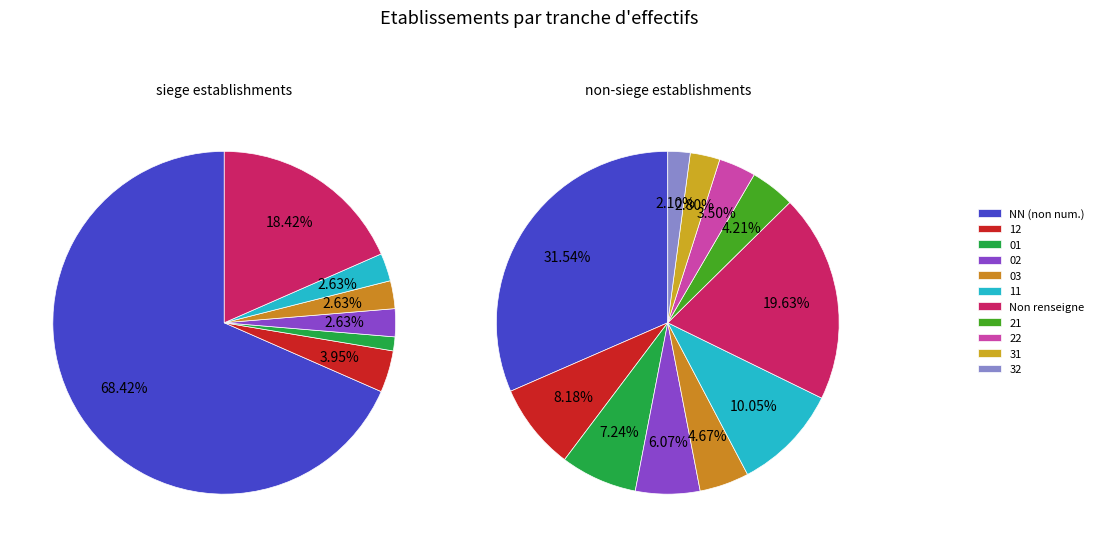

To the nearest percent, what is the difference between the 32 and 31 slice percentages?

1%